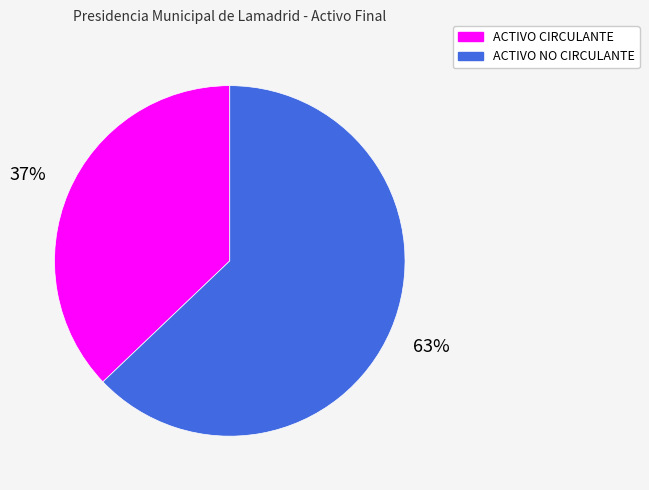

To the nearest percent, what is the combined percentage of ACTIVO NO CIRCULANTE and ACTIVO CIRCULANTE?

100%